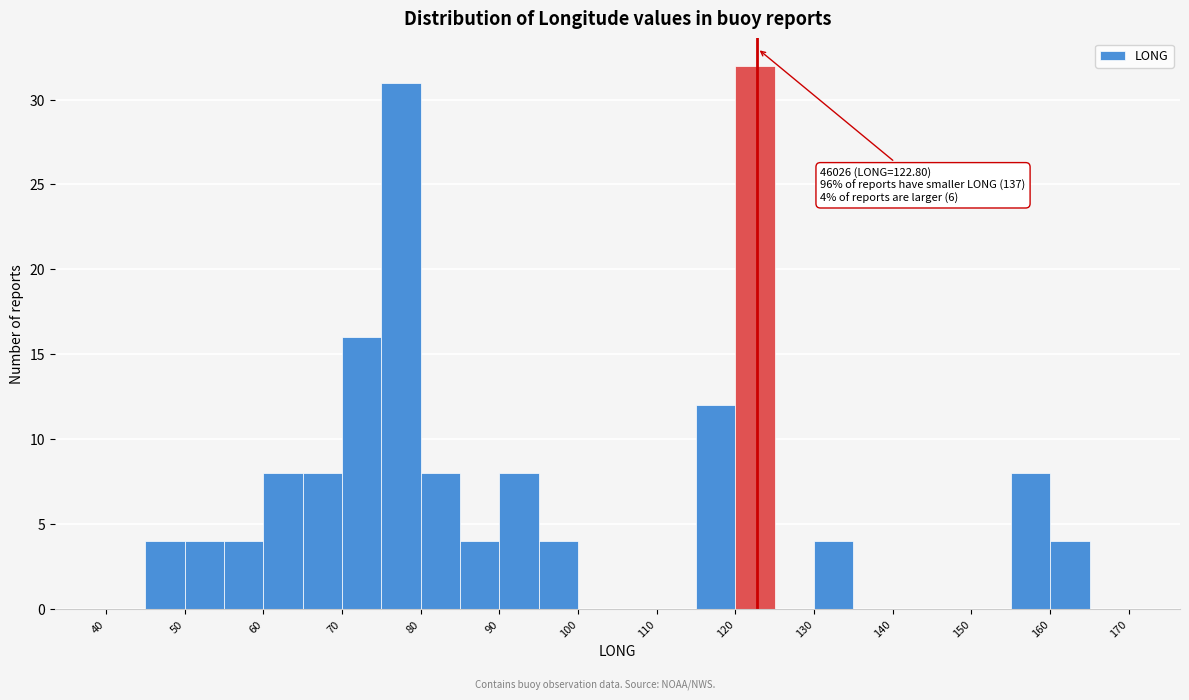

Which range on the x-axis has the tallest bar?

120 to 125